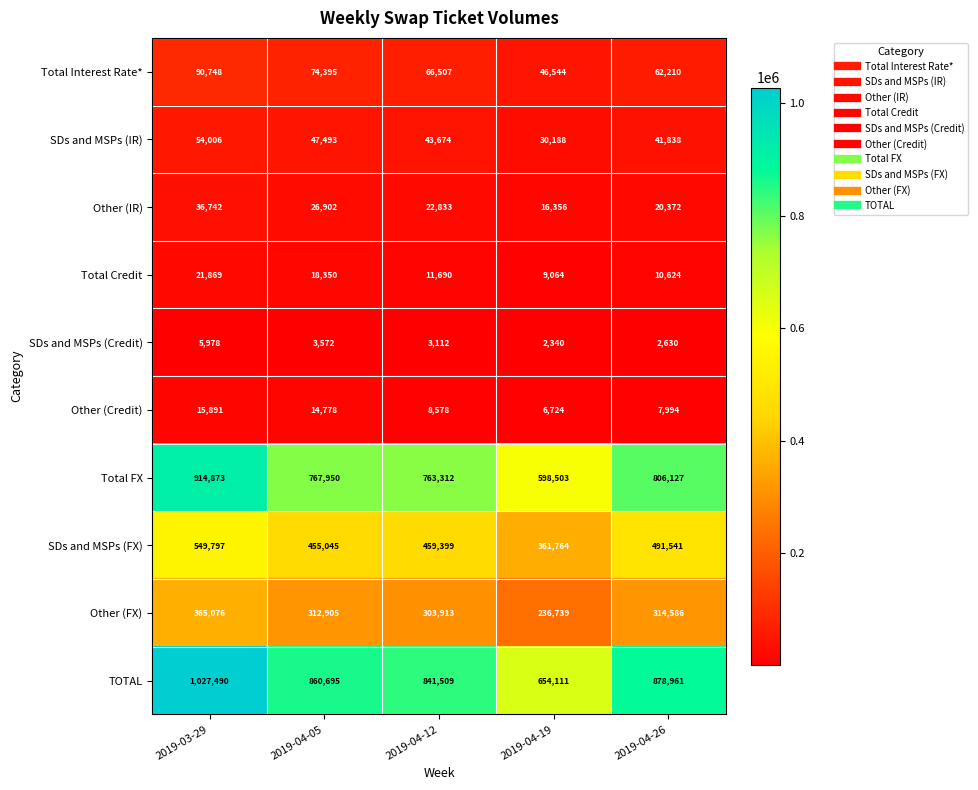

The value of SDs and MSPs (Credit) at 2019-03-29 is 5978. True or false?

True